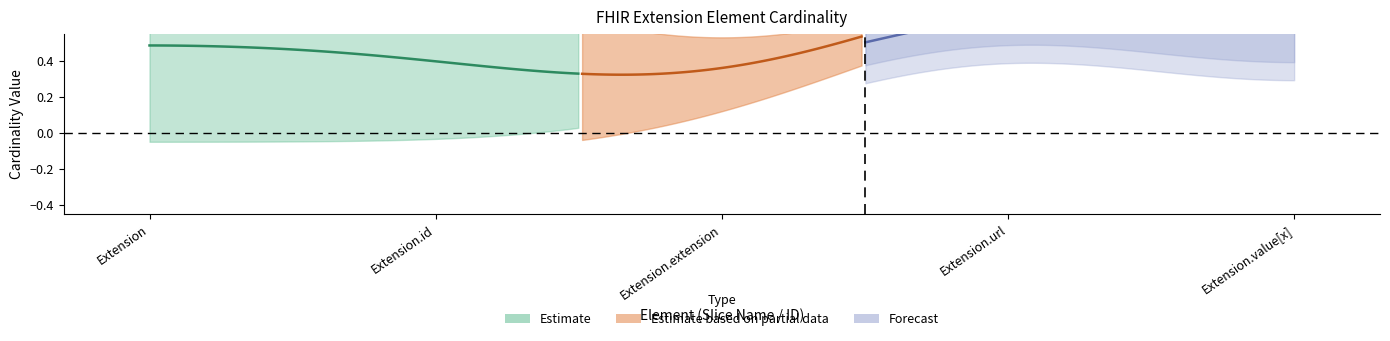

Which has a higher value, Extension or Extension.extension?

Extension